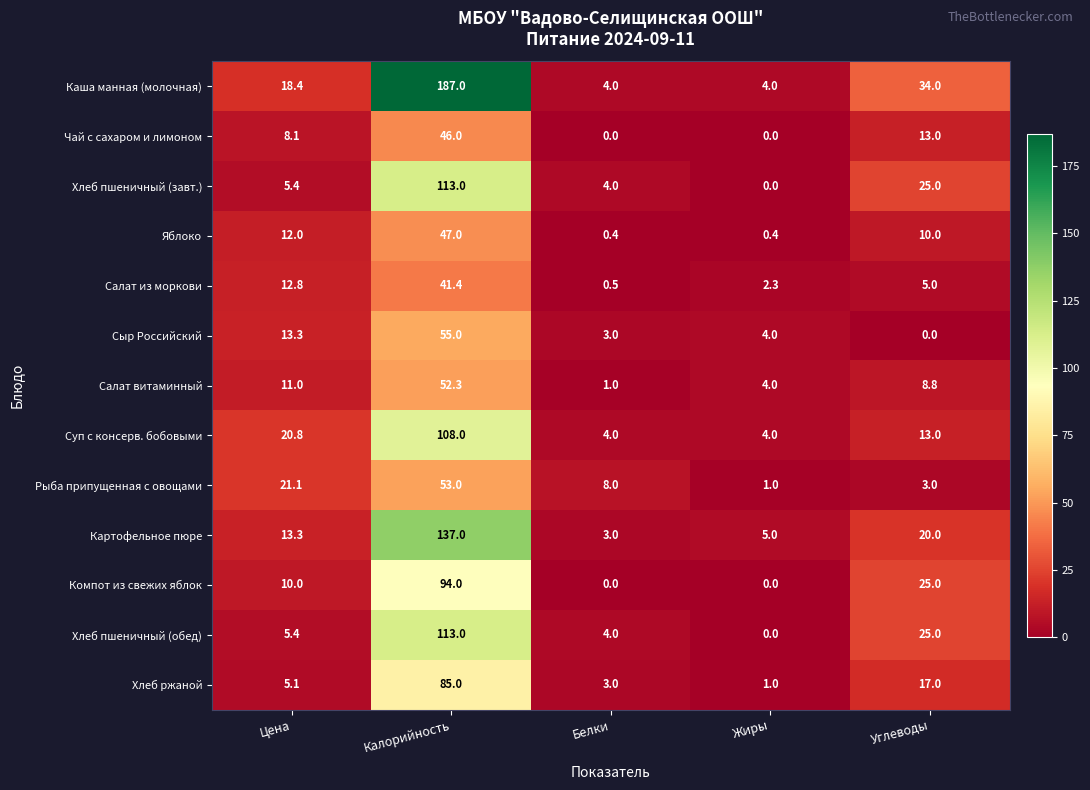

The Хлеб пшеничный (завт.) series shows 5.4 at Цена. True or false?

True